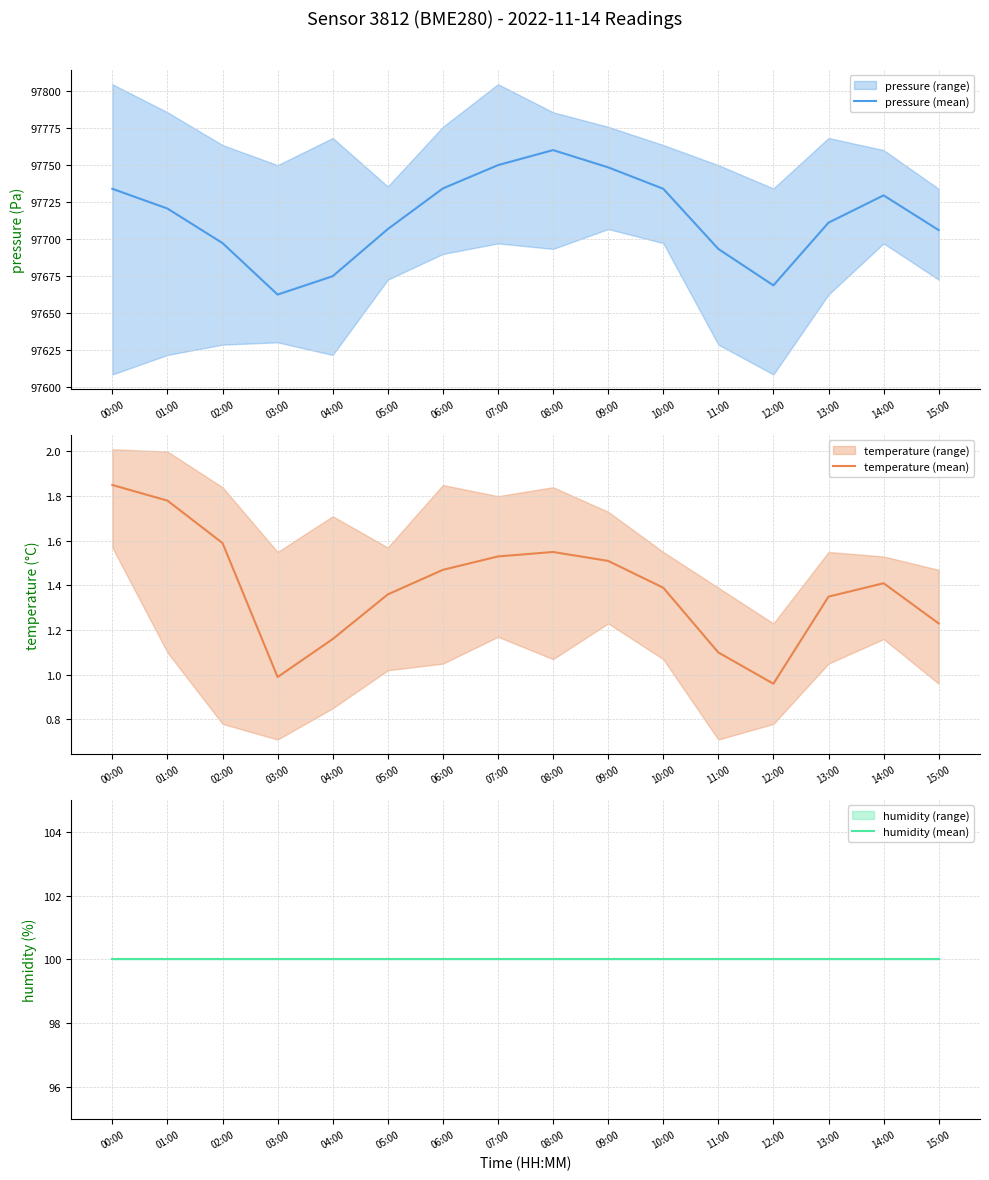

At which category does the chart reach its minimum across all series?

12:00